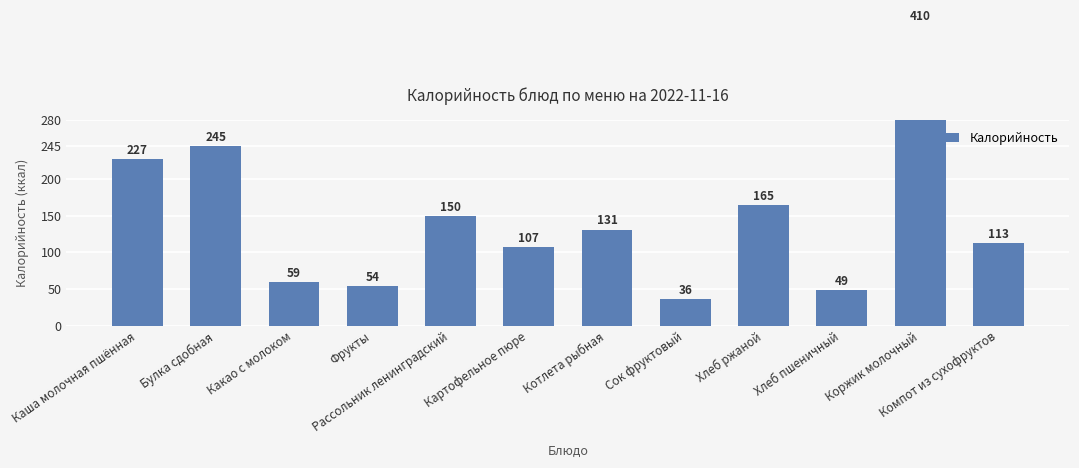

What is the difference between the maximum and second lowest values?

361